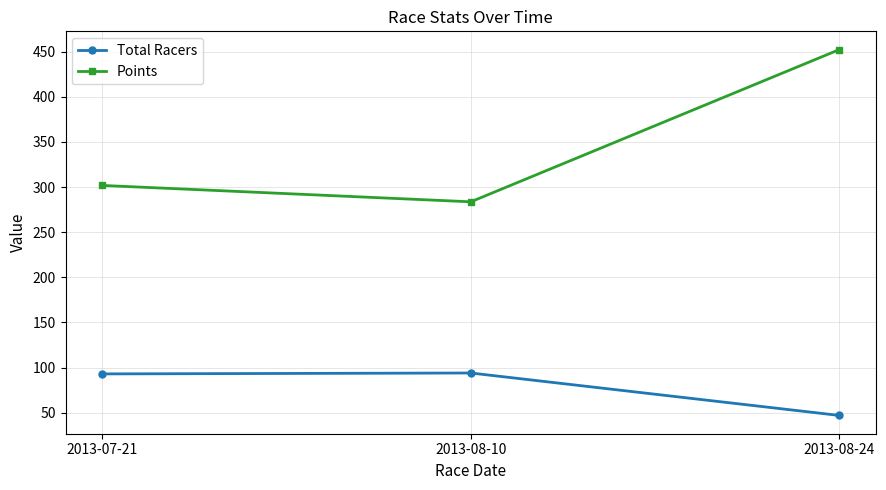

True or false: Total Racers has a value of 124.5 at 2013-08-10.

False